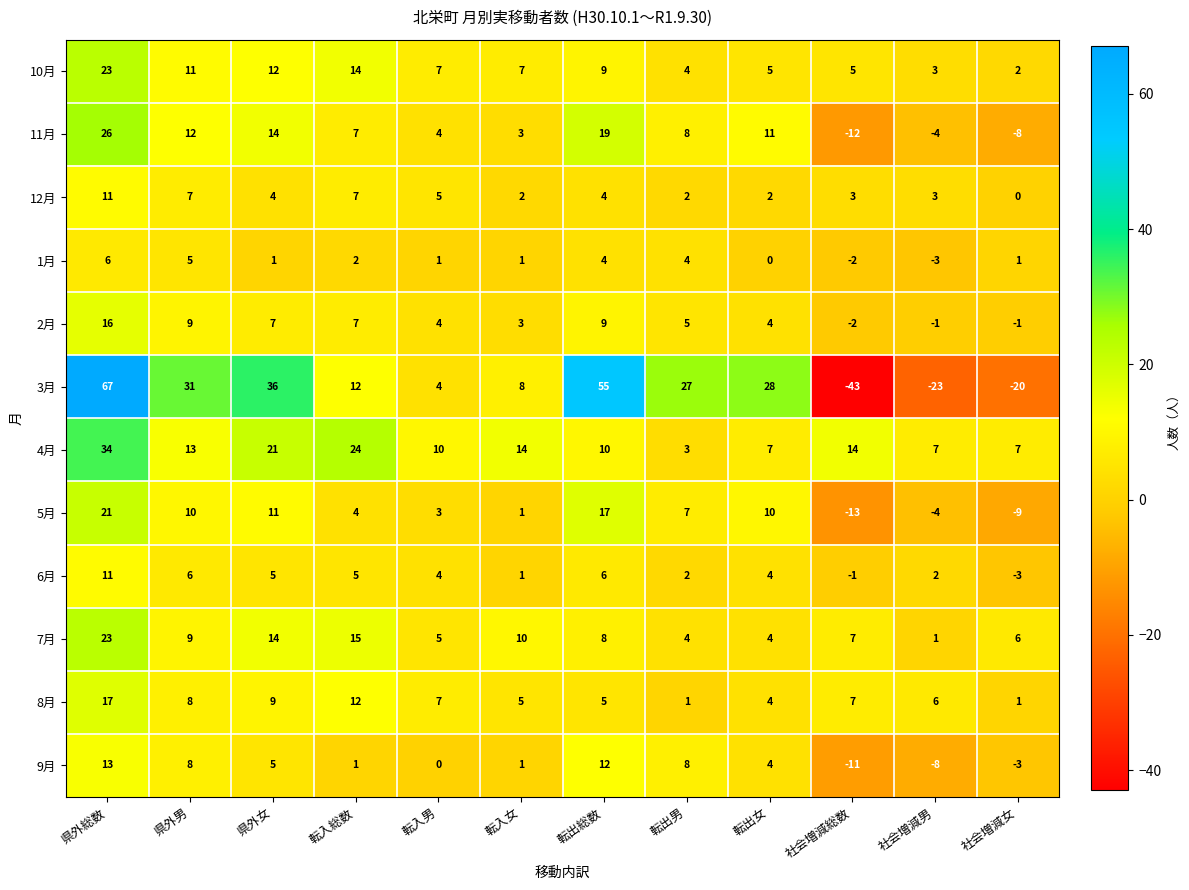

At which category is the sum across all series the highest?

県外総数